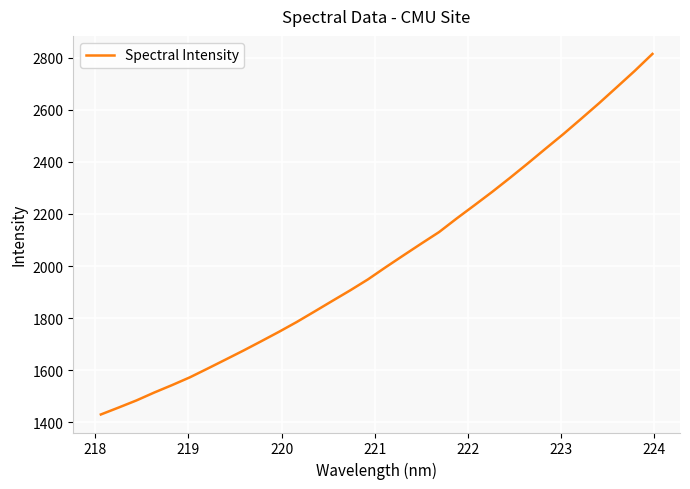

What is the smallest value displayed?

1429.9